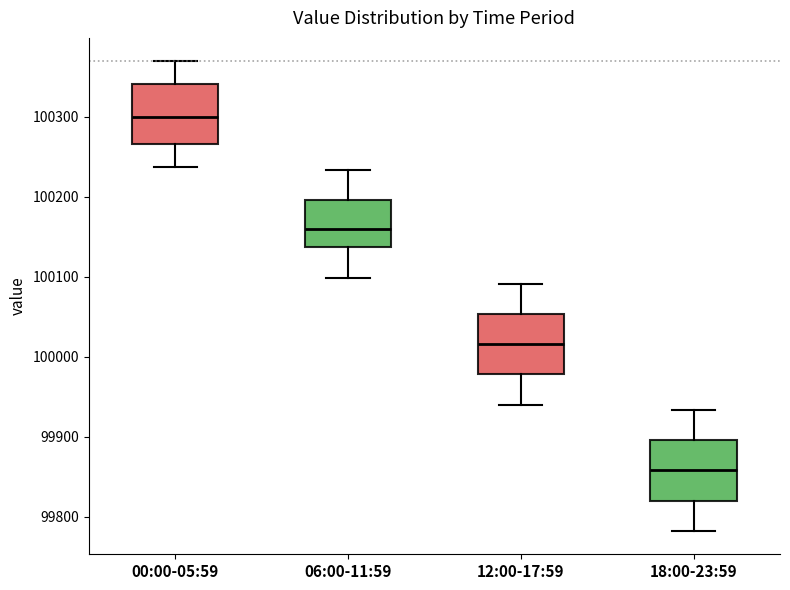

Reading left to right, read every box against the y-axis: the position of its median line, the range the box covers, and the ends of its whiskers. The values are not printed on the chart, so give them approximately, as read against the axis.

00:00-05:59: median 100300, box 100270 to 100340, whiskers 100240 to 100370
06:00-11:59: median 100160, box 100140 to 100200, whiskers 100100 to 100230
12:00-17:59: median 100020, box 99980 to 100050, whiskers 99940 to 100090
18:00-23:59: median 99860, box 99820 to 99900, whiskers 99780 to 99930